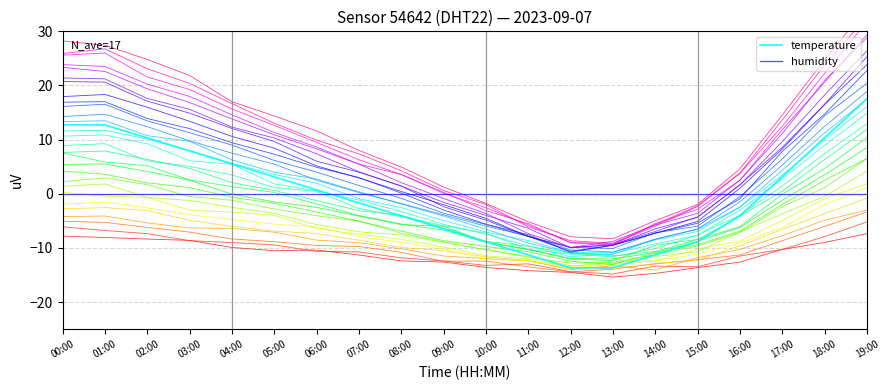

Between 04:00 and 12:00, which is larger?

04:00